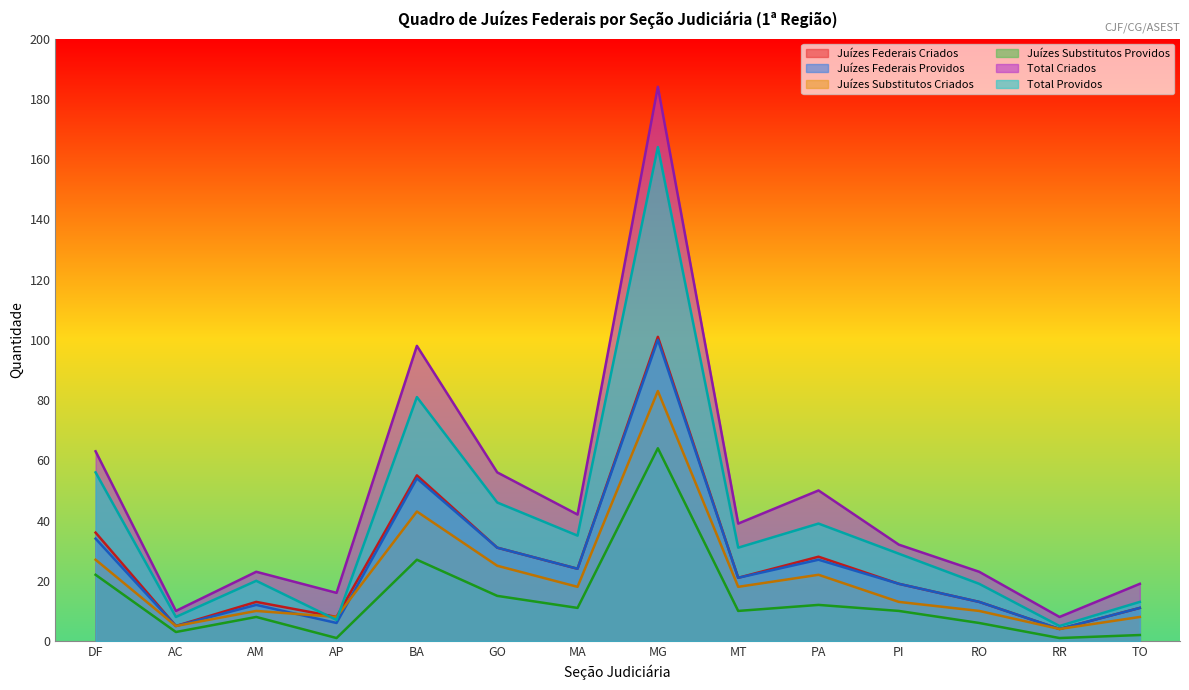

What is the maximum value shown in the chart?

184